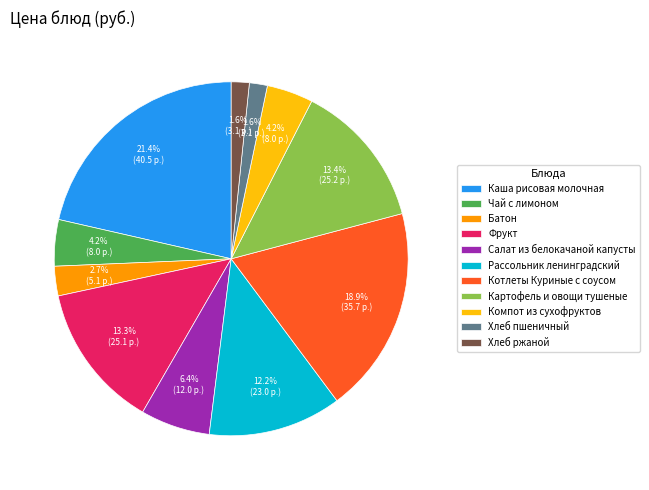

What is the largest slice in the pie chart?

Каша рисовая молочная